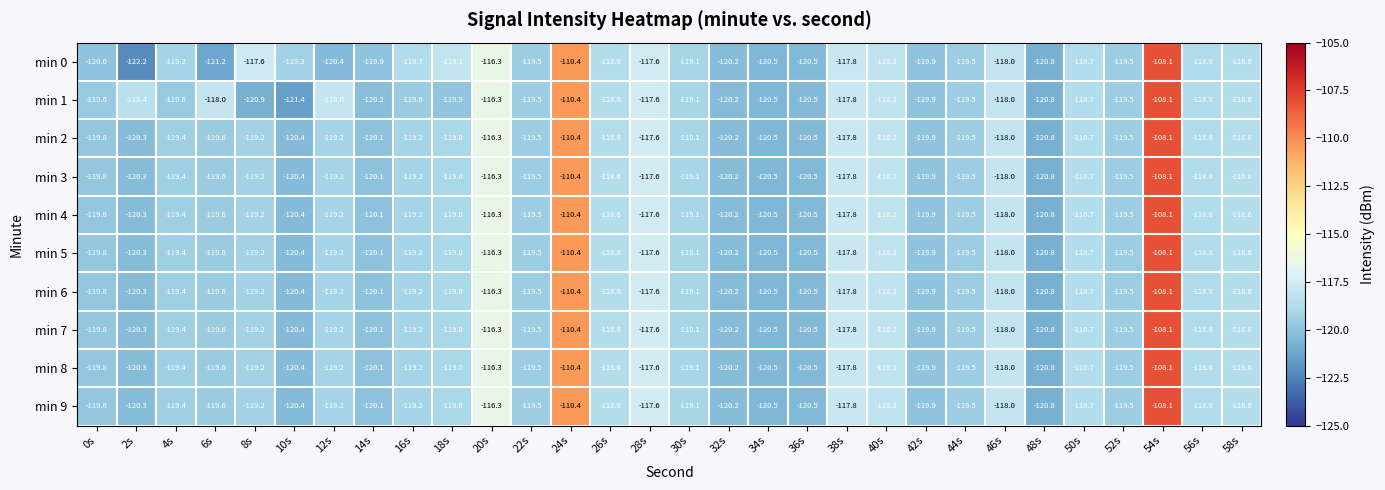

Which series has the largest total across all categories?

min 1